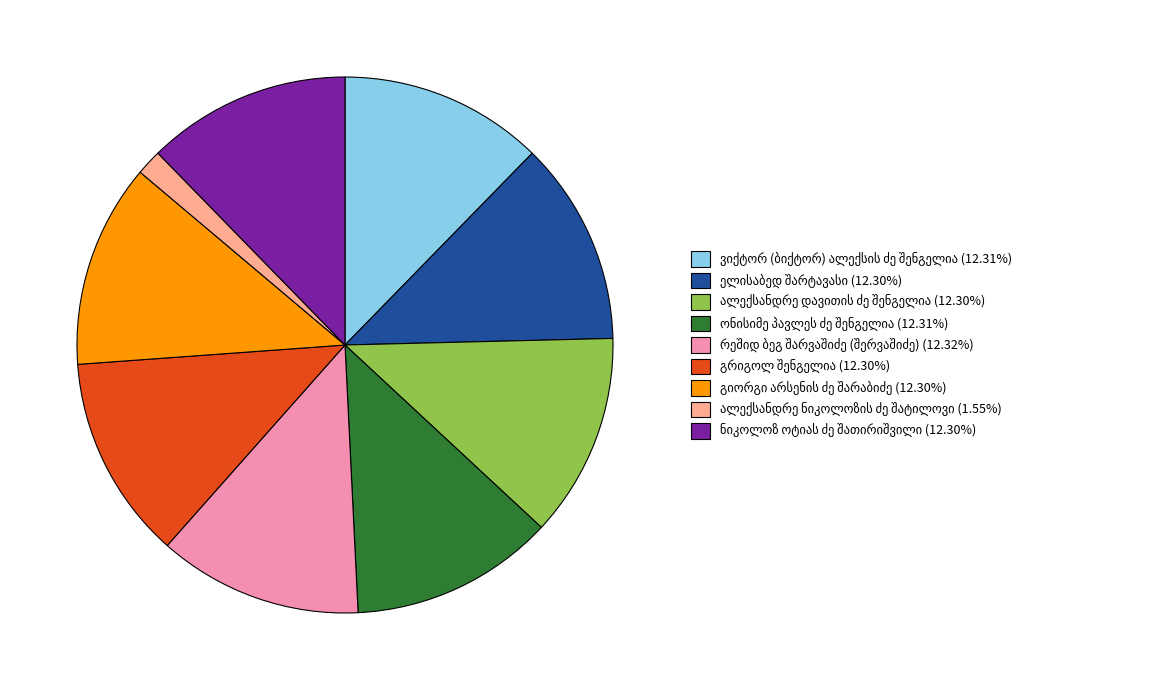

Is there any slice that represents more than half of the pie?

No